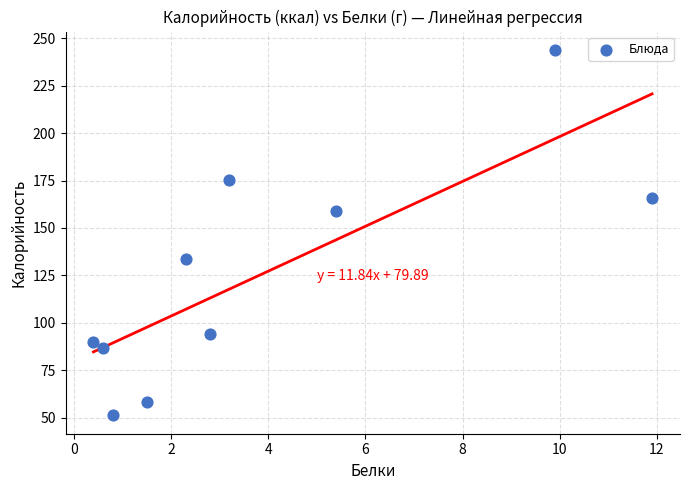

What is the average X value?

3.9